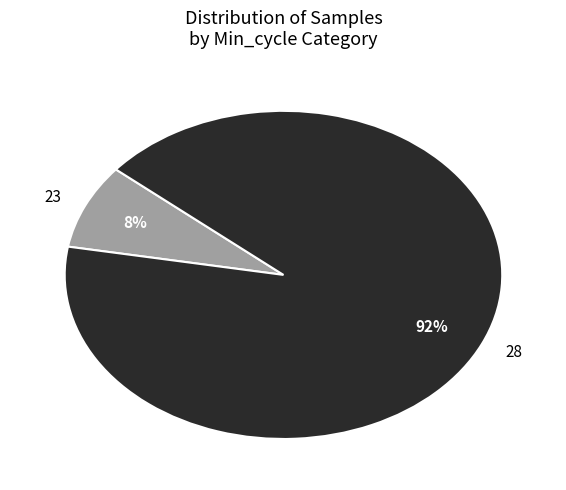

The 28 slice represents 92% of the pie. True or false?

True